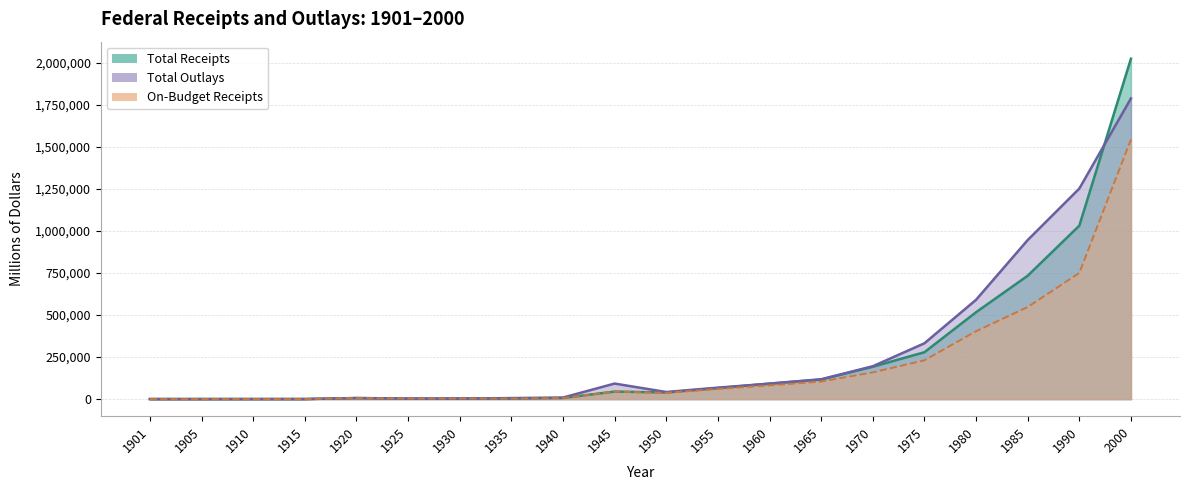

Is the value of On-Budget Receipts at 1970 greater than the value of Total Receipts at 1965?

Yes